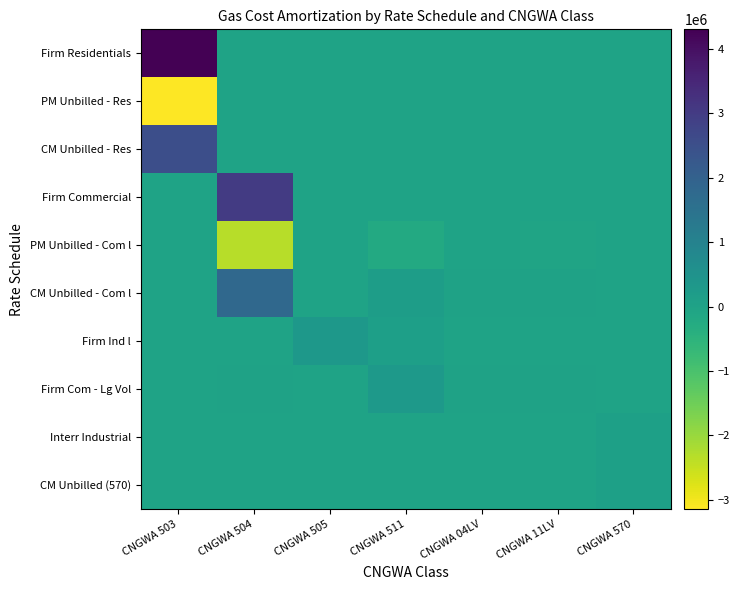

Reading right to left, list all the values displayed in this chart.

Firm Residentials: CNGWA 570=0.0	CNGWA 11LV=0.0	CNGWA 04LV=0.0	CNGWA 511=0.0	CNGWA 505=0.0	CNGWA 504=0.0	CNGWA 503=4304818.0
PM Unbilled - Res: CNGWA 570=0.0	CNGWA 11LV=0.0	CNGWA 04LV=0.0	CNGWA 511=0.0	CNGWA 505=0.0	CNGWA 504=0.0	CNGWA 503=-3141081.0
CM Unbilled - Res: CNGWA 570=0.0	CNGWA 11LV=0.0	CNGWA 04LV=0.0	CNGWA 511=0.0	CNGWA 505=0.0	CNGWA 504=0.0	CNGWA 503=2517539.2
Firm Commercial: CNGWA 570=0.0	CNGWA 11LV=0.0	CNGWA 04LV=0.0	CNGWA 511=0.0	CNGWA 505=0.0	CNGWA 504=3023260.6	CNGWA 503=0.0
PM Unbilled - Com l: CNGWA 570=0.0	CNGWA 11LV=-29082.6	CNGWA 04LV=-2349.6	CNGWA 511=-224191.5	CNGWA 505=0.0	CNGWA 504=-2340663.4	CNGWA 503=0.0
CM Unbilled - Com l: CNGWA 570=0.0	CNGWA 11LV=23035.9	CNGWA 04LV=1364.0	CNGWA 511=168393.6	CNGWA 505=0.0	CNGWA 504=1779551.1	CNGWA 503=0.0
Firm Ind l: CNGWA 570=0.0	CNGWA 11LV=0.0	CNGWA 04LV=0.0	CNGWA 511=99531.4	CNGWA 505=343104.9	CNGWA 504=0.0	CNGWA 503=0.0
Firm Com - Lg Vol: CNGWA 570=0.0	CNGWA 11LV=29082.6	CNGWA 04LV=2349.6	CNGWA 511=286082.1	CNGWA 505=0.0	CNGWA 504=2349.6	CNGWA 503=0.0
Interr Industrial: CNGWA 570=61323.4	CNGWA 11LV=0.0	CNGWA 04LV=0.0	CNGWA 511=0.0	CNGWA 505=0.0	CNGWA 504=0.0	CNGWA 503=0.0
CM Unbilled (570): CNGWA 570=58855.4	CNGWA 11LV=0.0	CNGWA 04LV=0.0	CNGWA 511=0.0	CNGWA 505=0.0	CNGWA 504=0.0	CNGWA 503=0.0